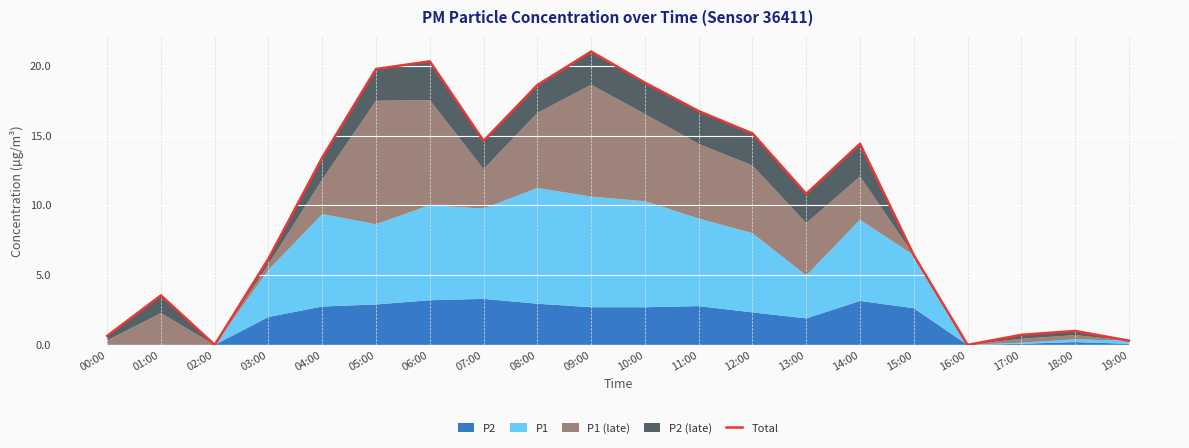

At which category does the data reach its first local valley?

02:00